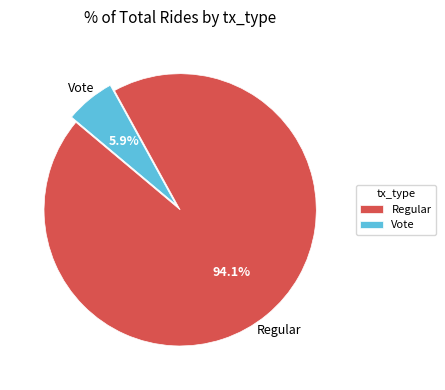

Is there any slice that represents more than half of the pie?

Yes